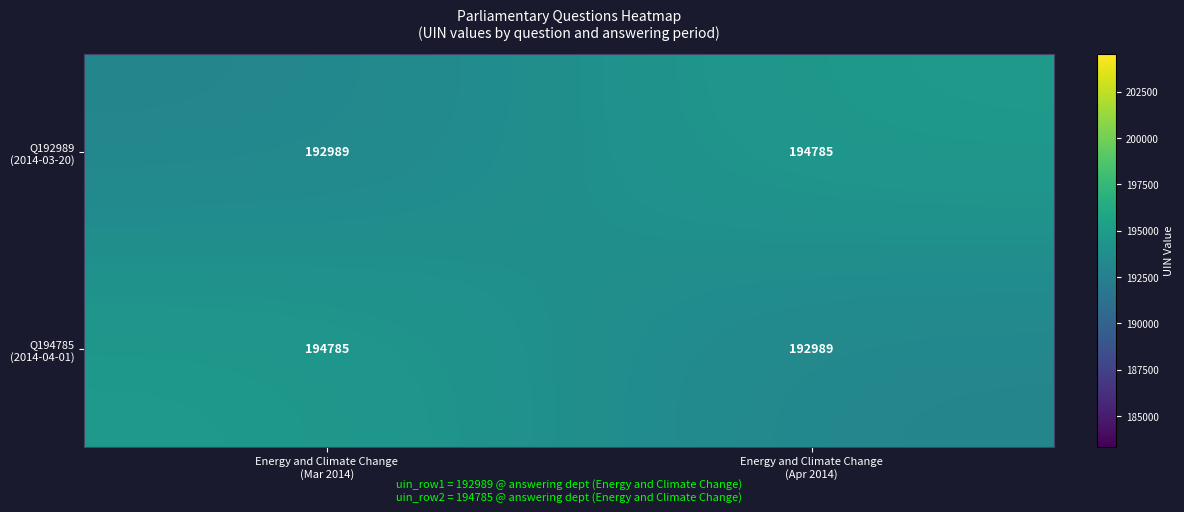

What is the difference between the highest and lowest values at Energy and Climate Change
(Apr 2014)?

1796